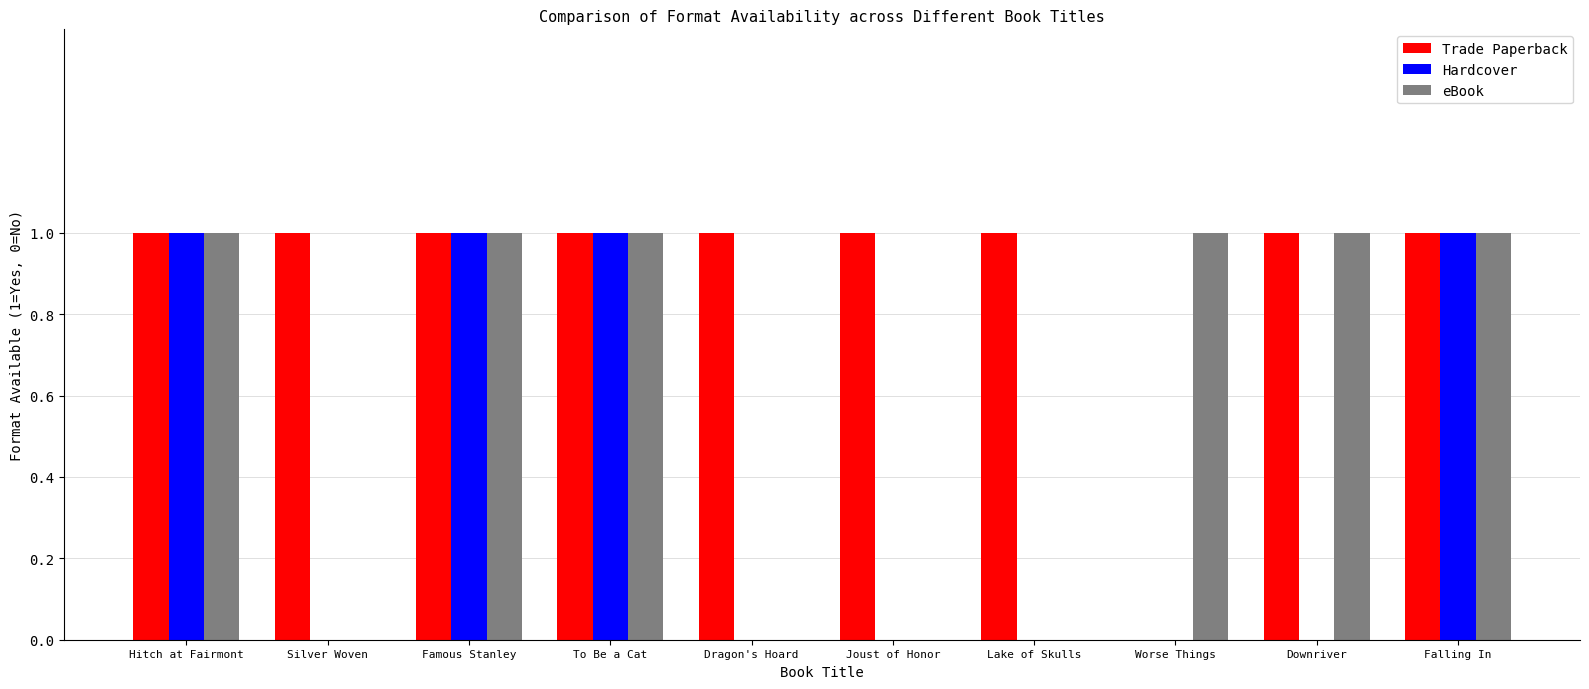

The Trade Paperback series shows 1 at Dragon's Hoard. True or false?

True